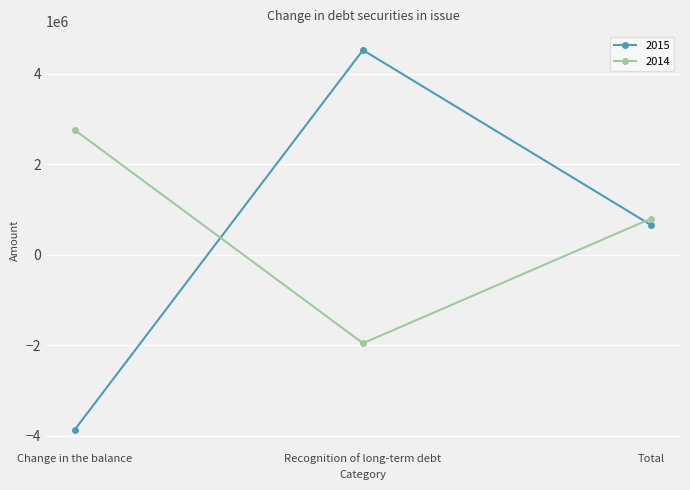

List the series in order of their overall mean, lowest first.

2015, 2014